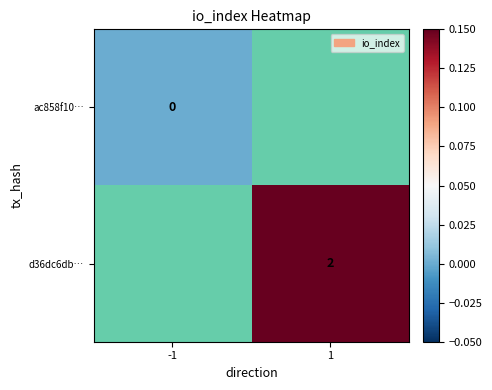

True or false: d36dc6db… has a value of 2 at 1.

True